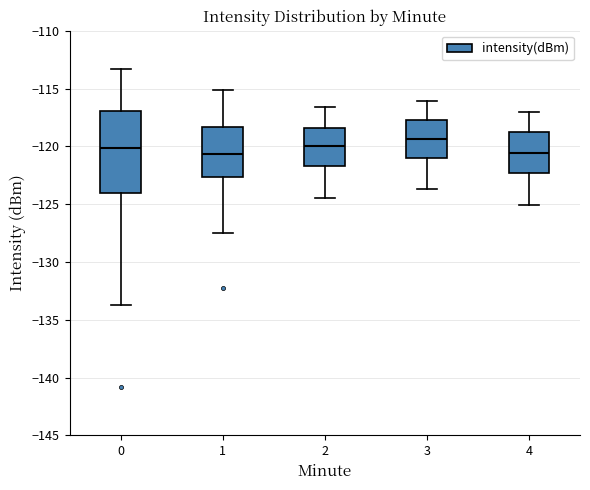

Reading left to right, read every box against the y-axis: the position of its median line, the range the box covers, and the ends of its whiskers. The values are not printed on the chart, so give them approximately, as read against the axis.

0: median -120.0, box -124.0 to -117.0, whiskers -133.5 to -113.5
1: median -120.5, box -122.5 to -118.5, whiskers -127.5 to -115.0
2: median -120.0, box -121.5 to -118.5, whiskers -124.5 to -116.5
3: median -119.5, box -121.0 to -117.5, whiskers -123.5 to -116.0
4: median -120.5, box -122.5 to -118.5, whiskers -125.0 to -117.0